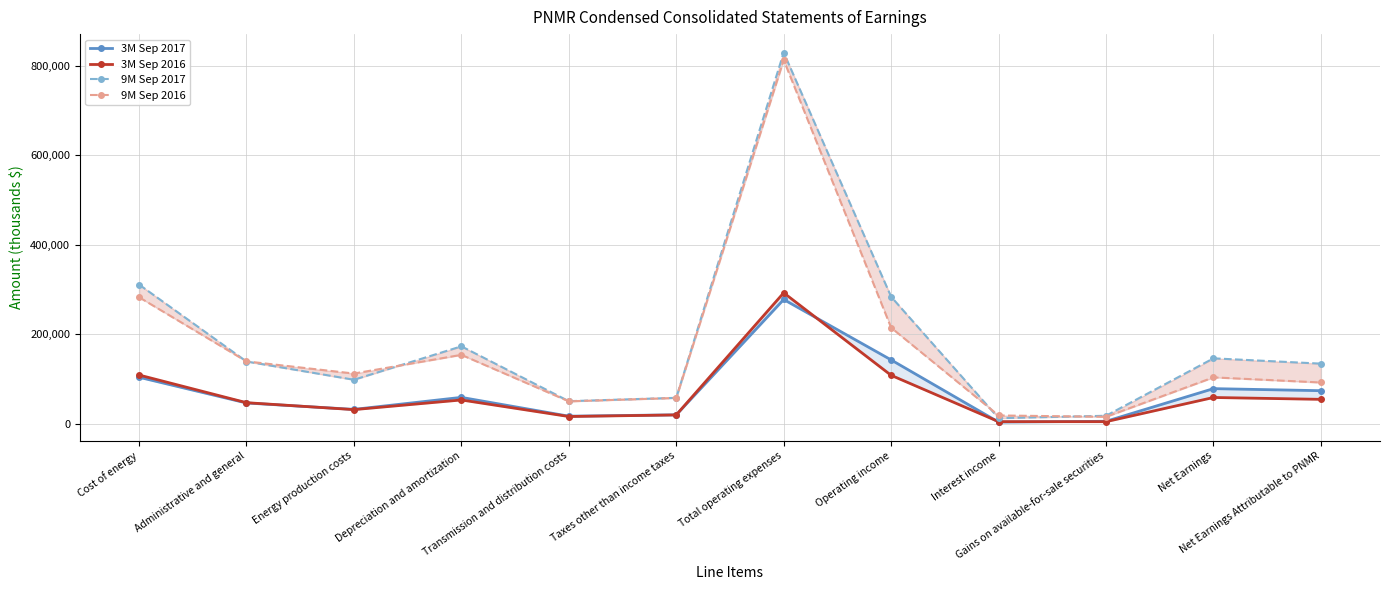

Where is 3M Sep 2017 nearest to the value 140499?

Operating income